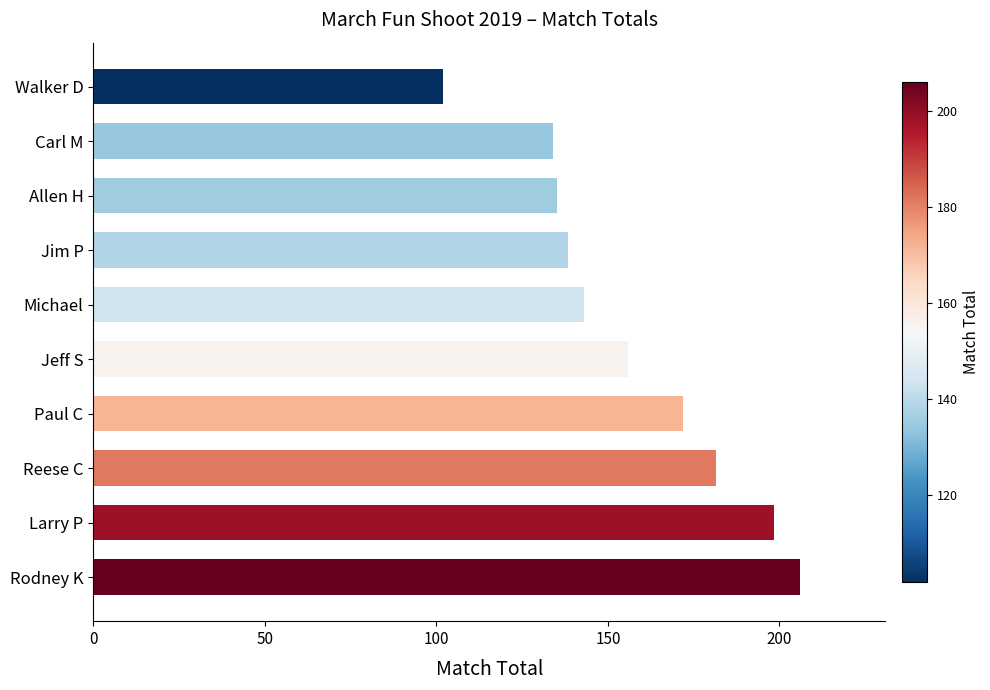

Which label corresponds to the largest value in the chart?

Rodney K